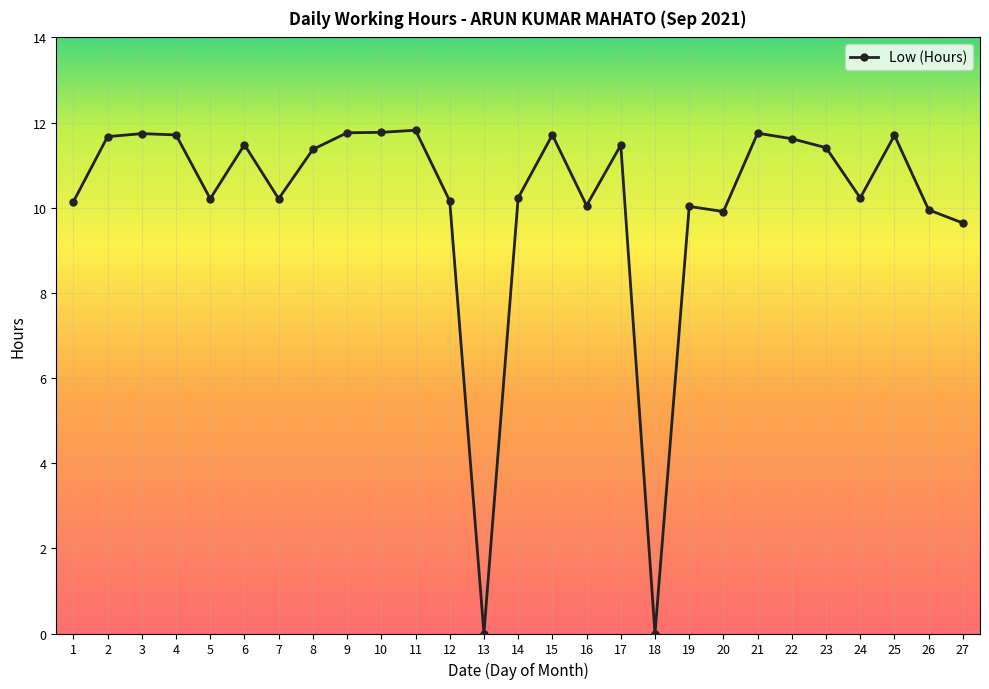

What is the average value?

10.1